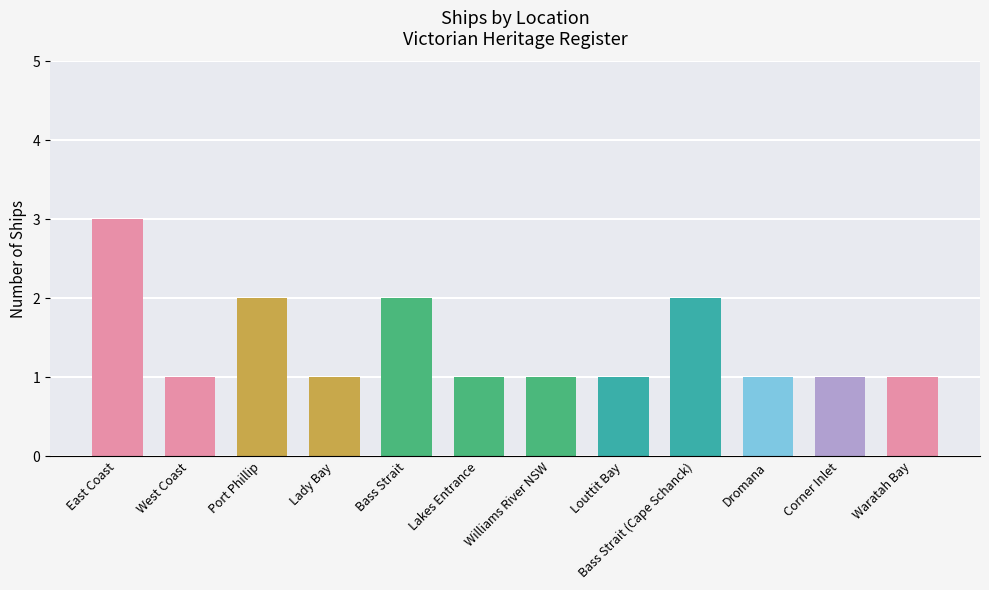

What is the label of the 8th bar from the left?

Louttit Bay